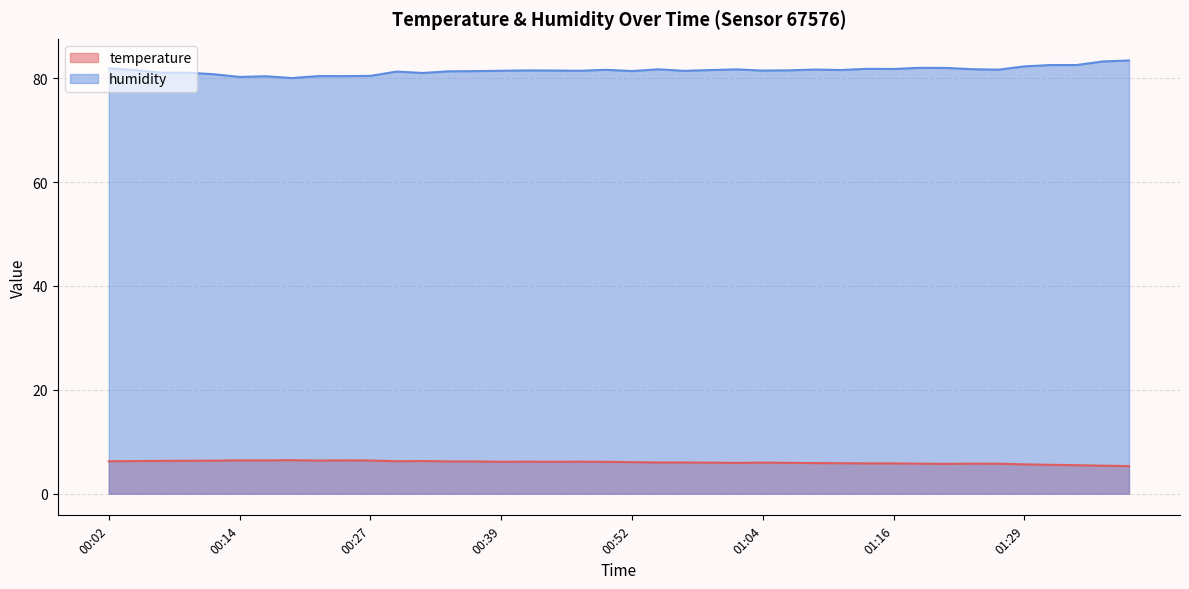

At how many categories does at least one series exceed 6?

40